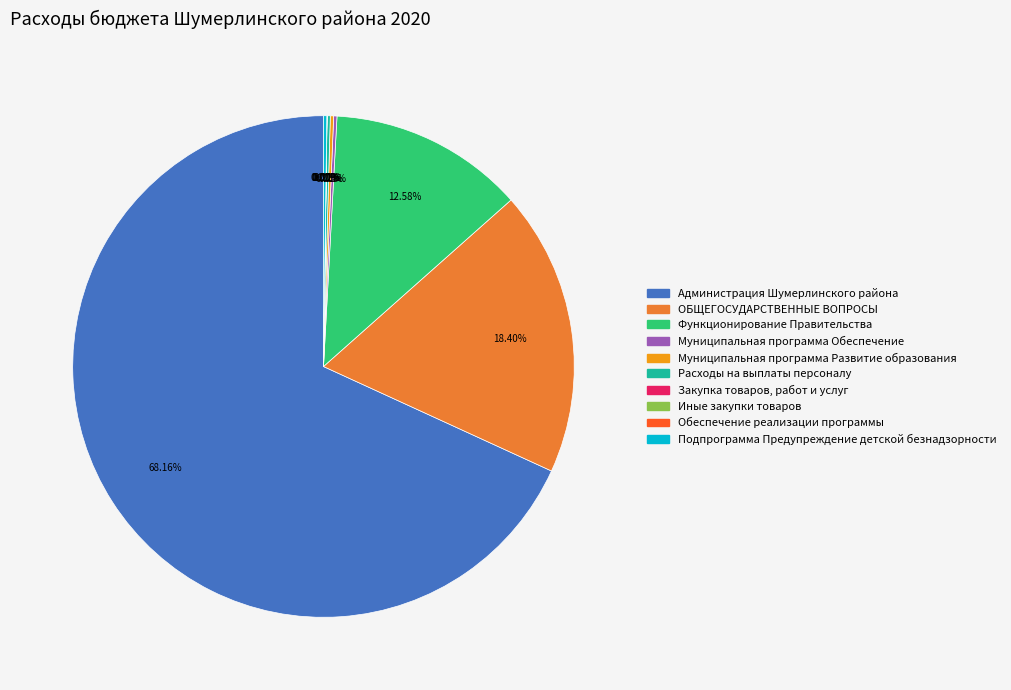

Which slice is the largest?

Администрация Шумерлинского района